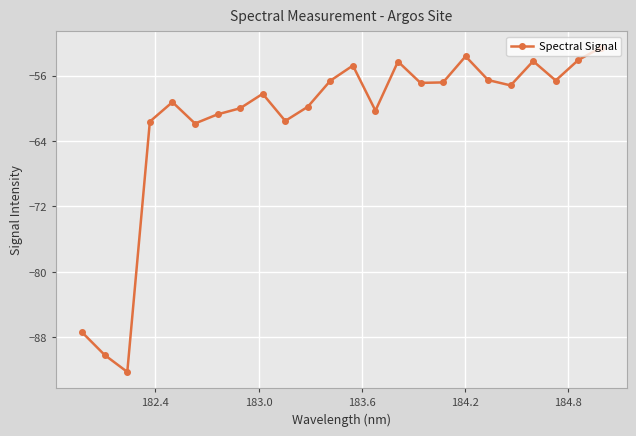

How many data points does each series have?

24